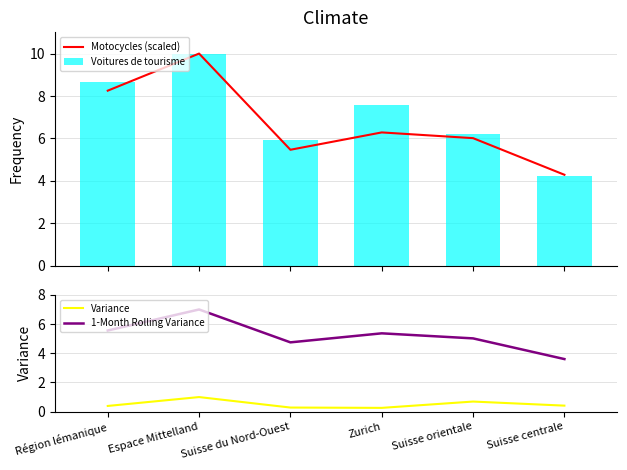

The Motocycles (scaled) series shows 9.3 at Suisse orientale. True or false?

False